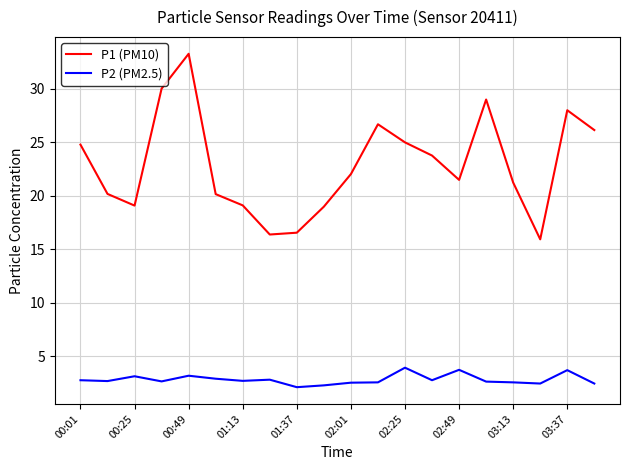

Rank the series by their maximum value, from lowest to highest.

P2 (PM2.5), P1 (PM10)